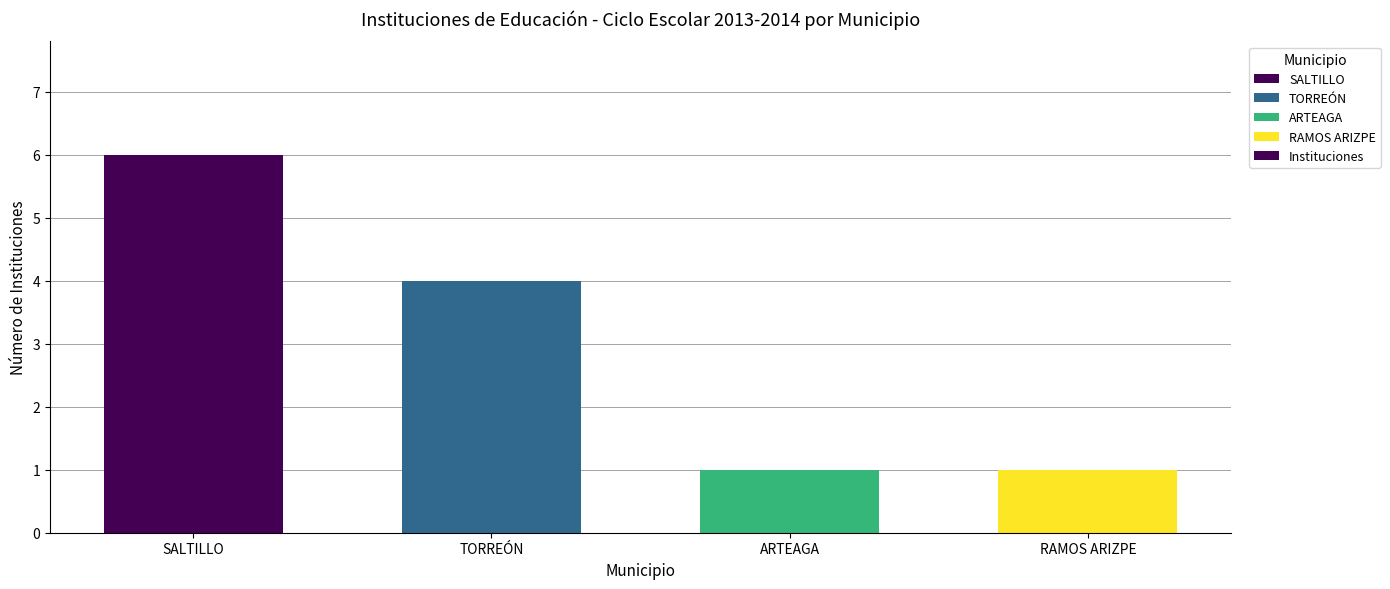

True or false: the data shows 4 at TORREÓN.

True